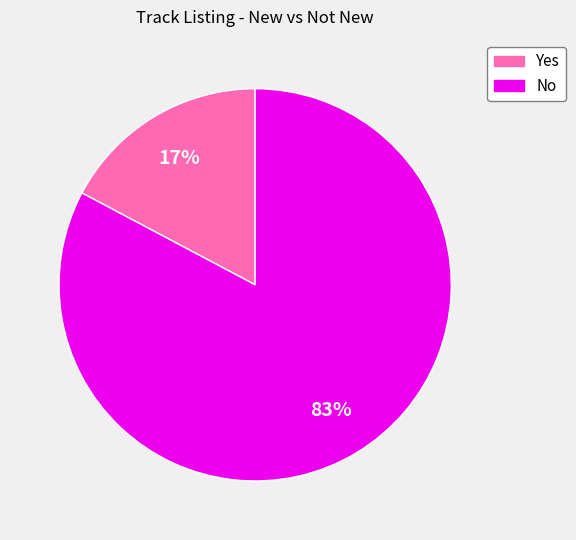

True or false: No accounts for 83% of the total.

True